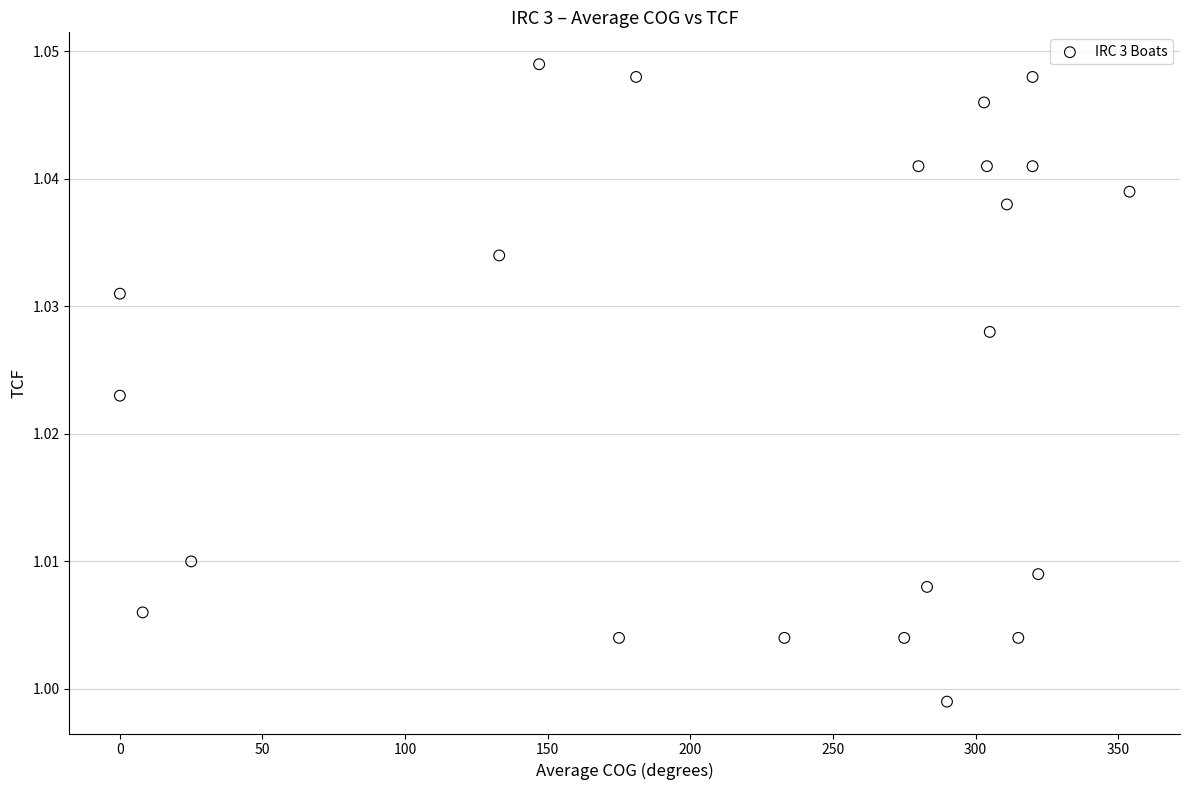

What is the range of X values (max minus min)?

354.0